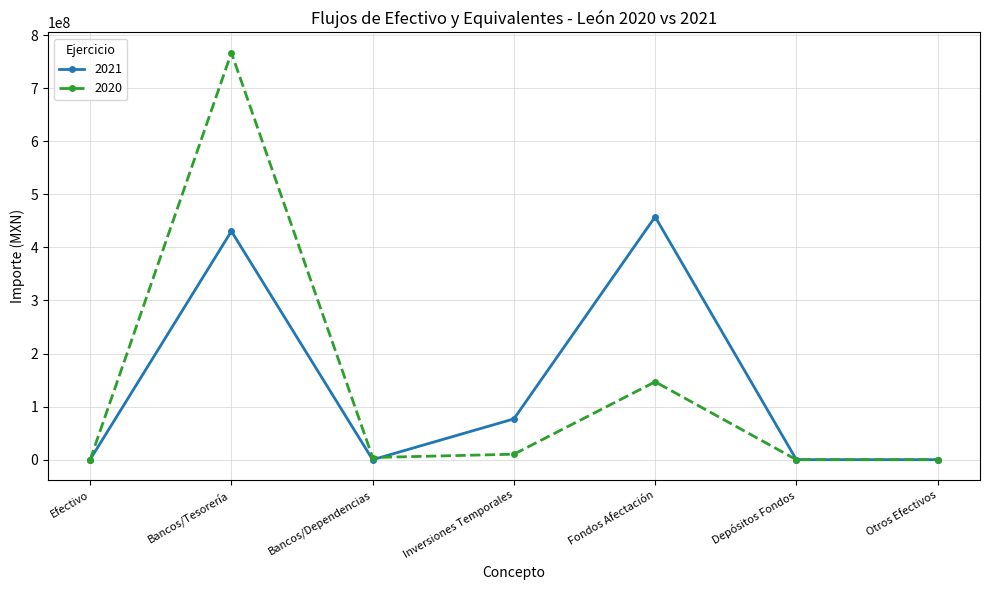

Does the chart display data point markers on the line(s)?

Yes